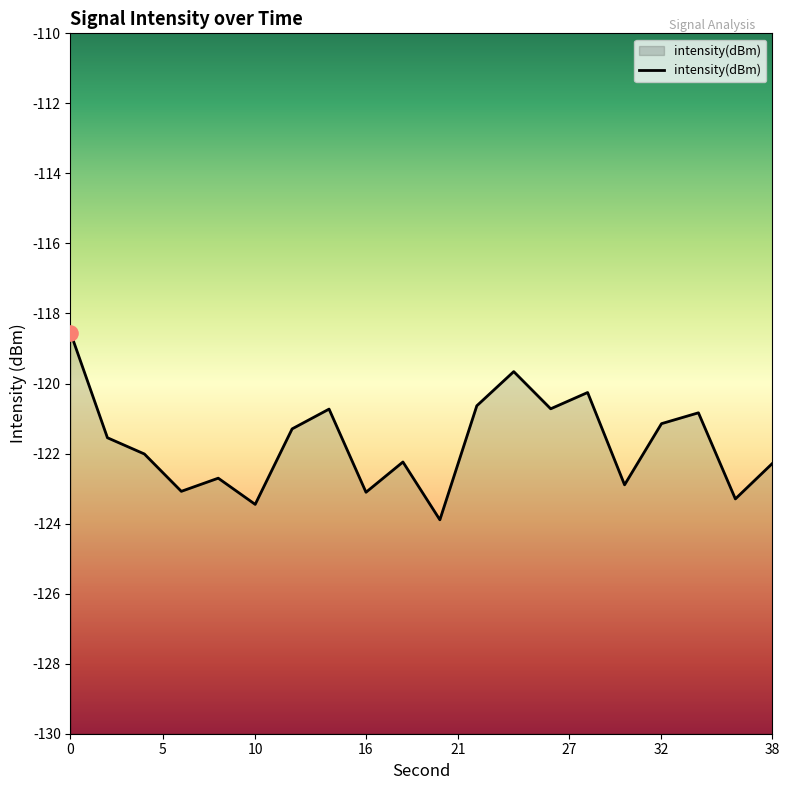

Between 32 and 14, which is larger?

14